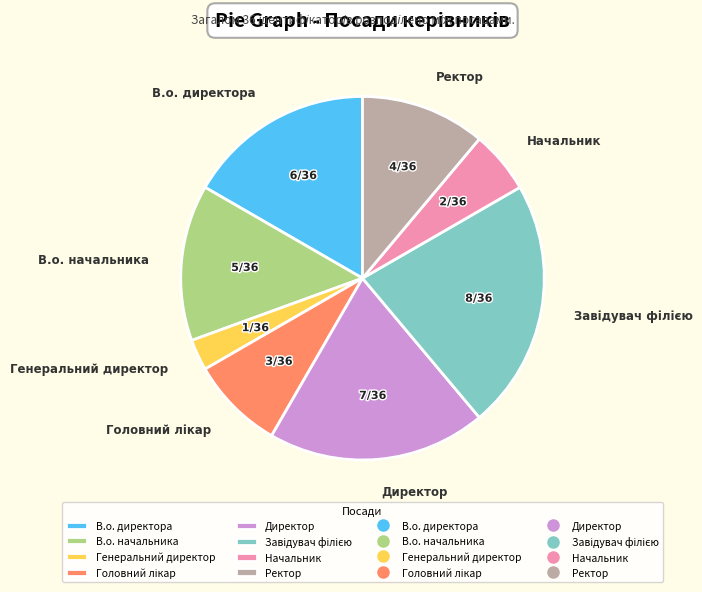

Does В.о. директора represent more than half of the total?

No